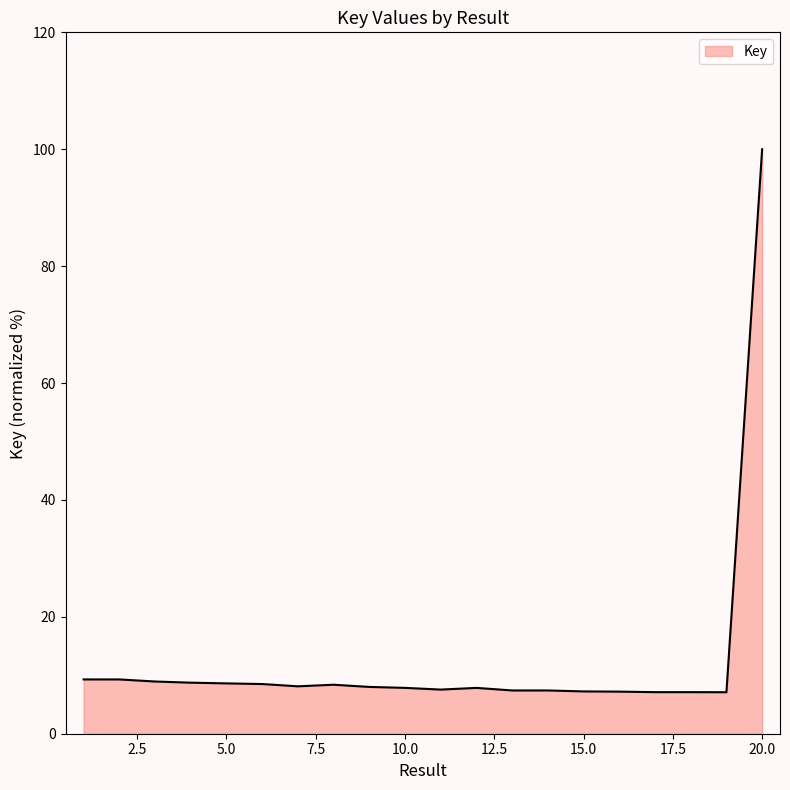

What is the difference between the maximum and minimum values?

92.9